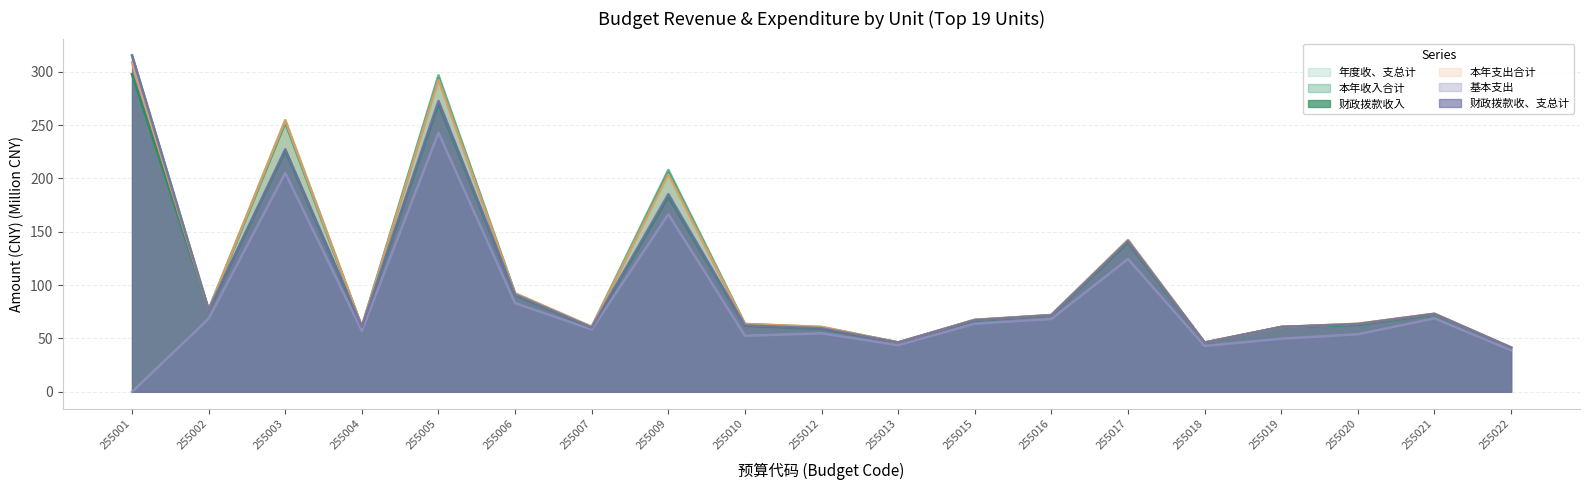

What is the difference between the 财政拨款收、支总计 values at 255019 and 255005?

211.9